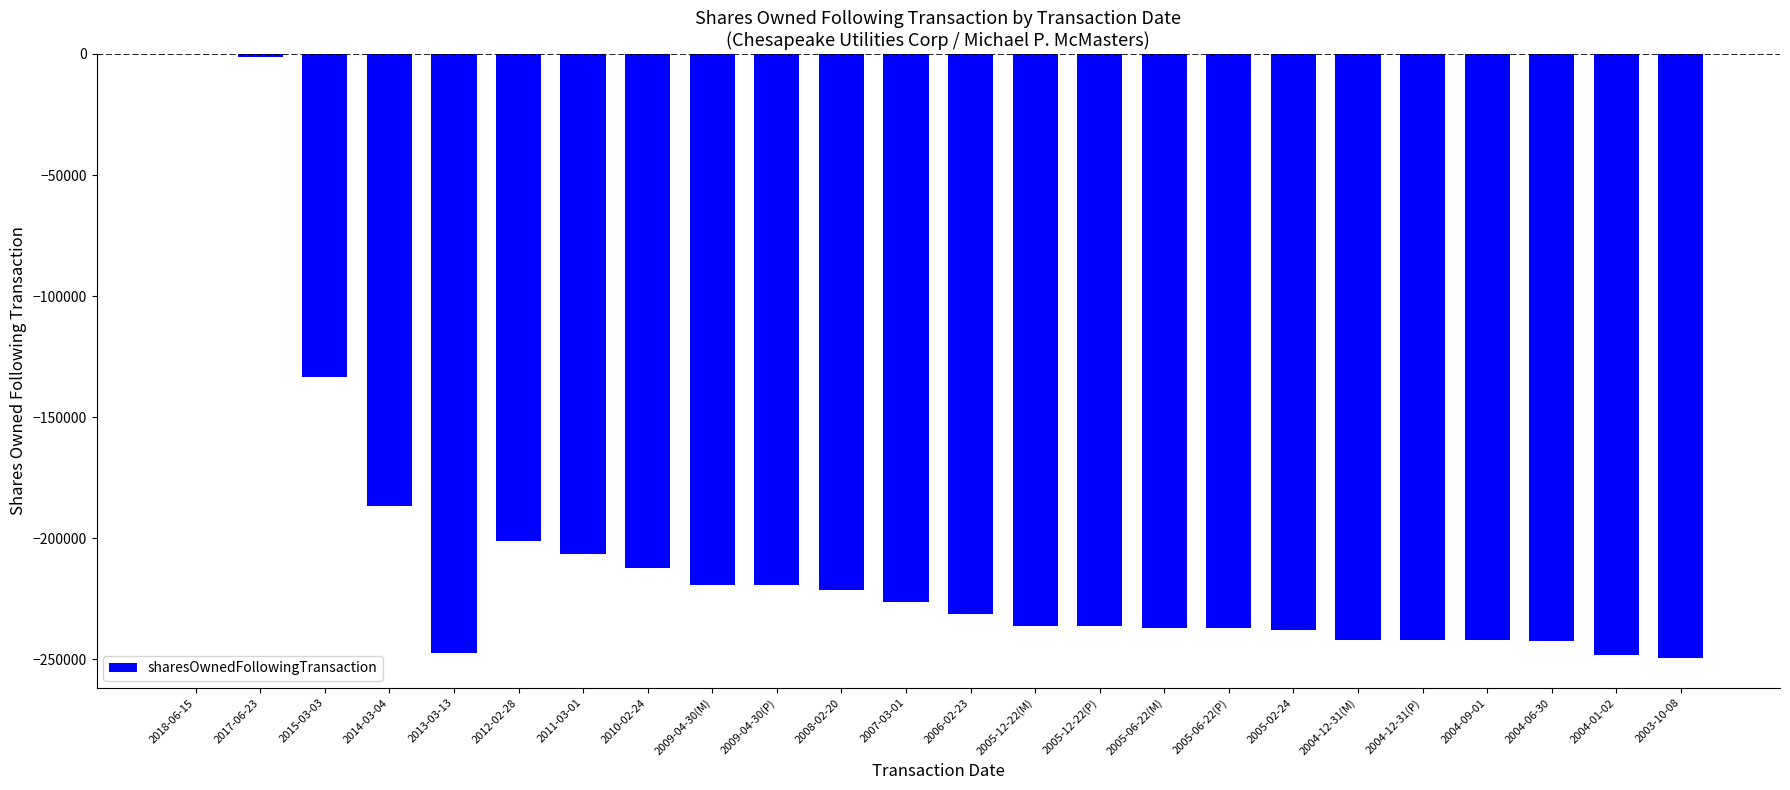

Count the number of data series in this chart.

1